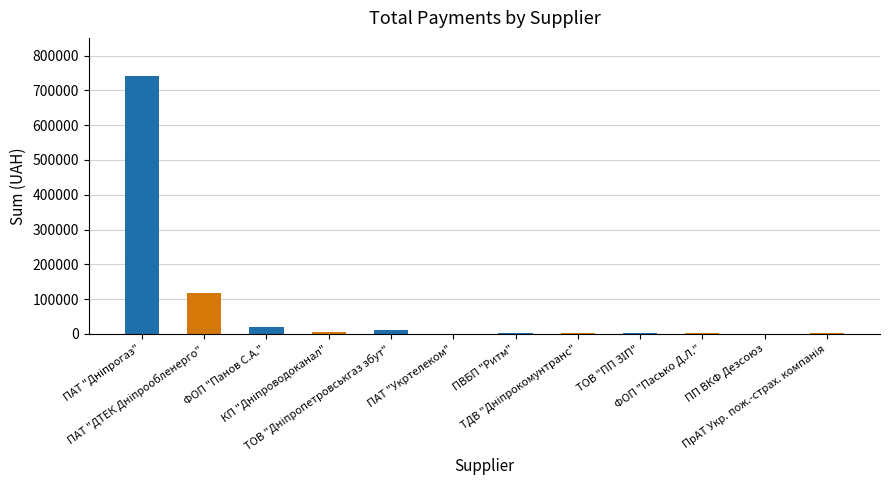

What is the maximum value shown in the chart?

739841.0